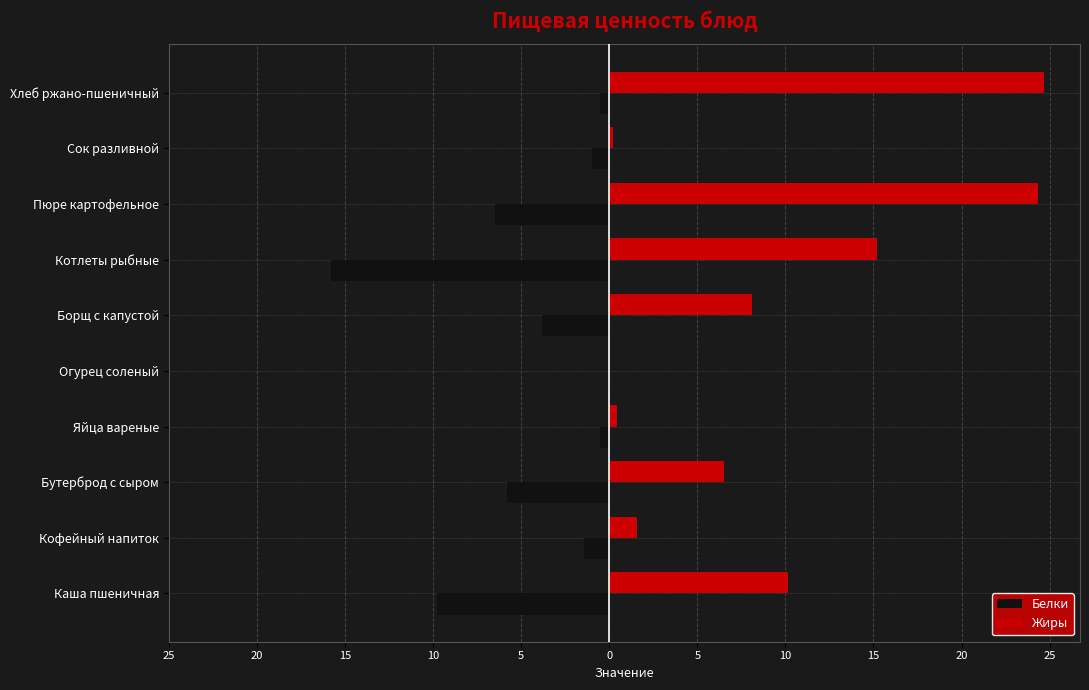

What are all the series names shown in the legend?

Белки, Жиры